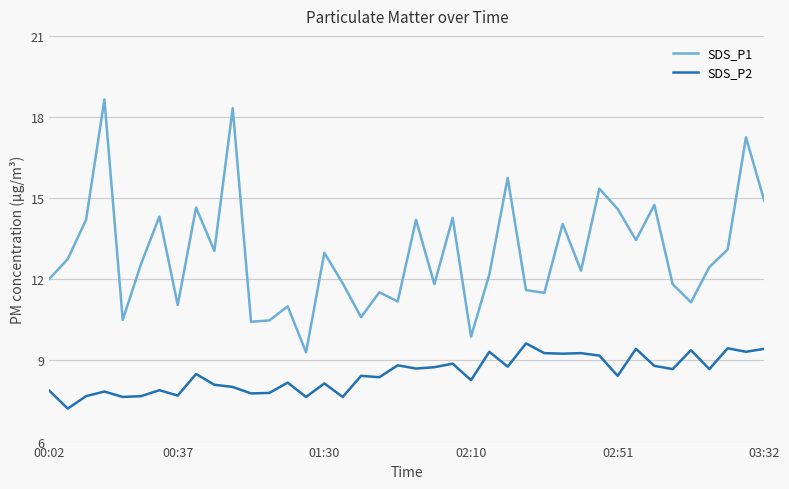

How many lines are shown in the chart?

2